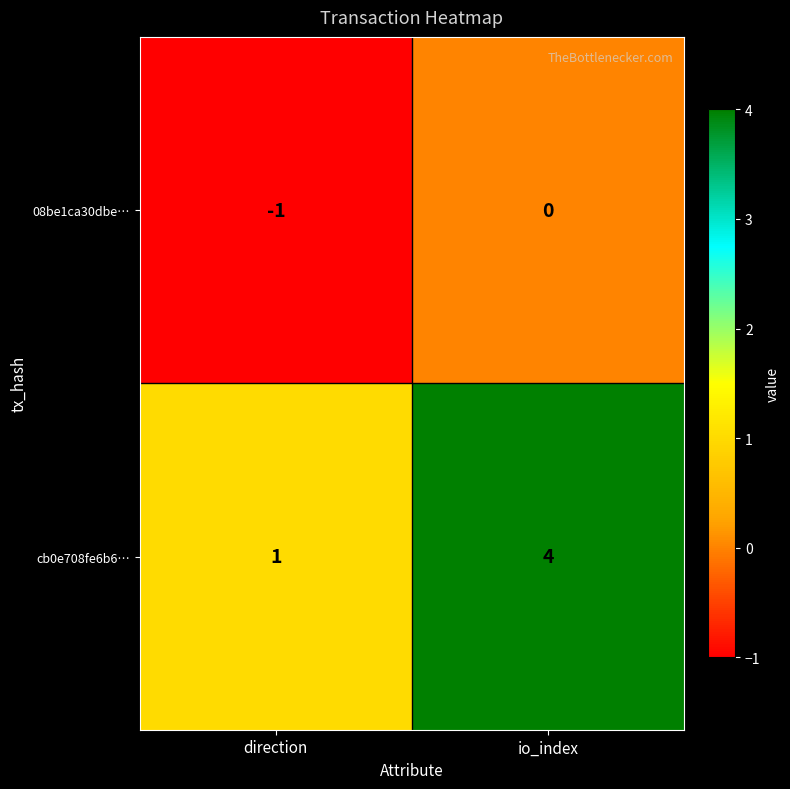

What is the maximum value shown in the chart?

4